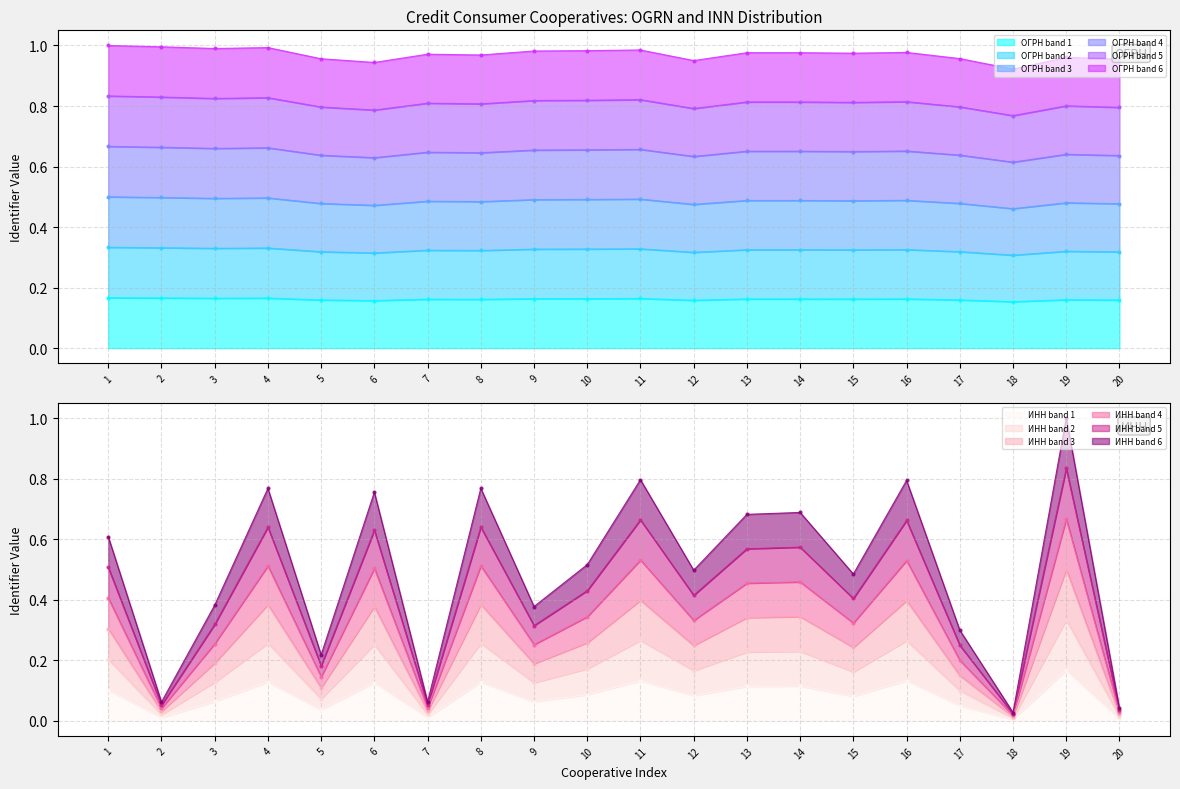

The value of ОГРН band 1 at 8 is 0.3. True or false?

False